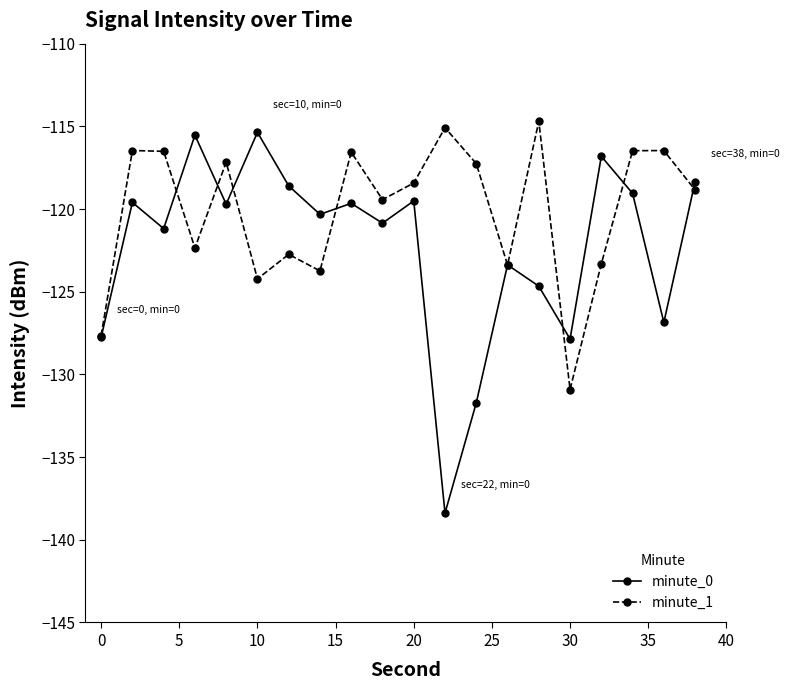

What is the maximum value for minute_1?

-114.7